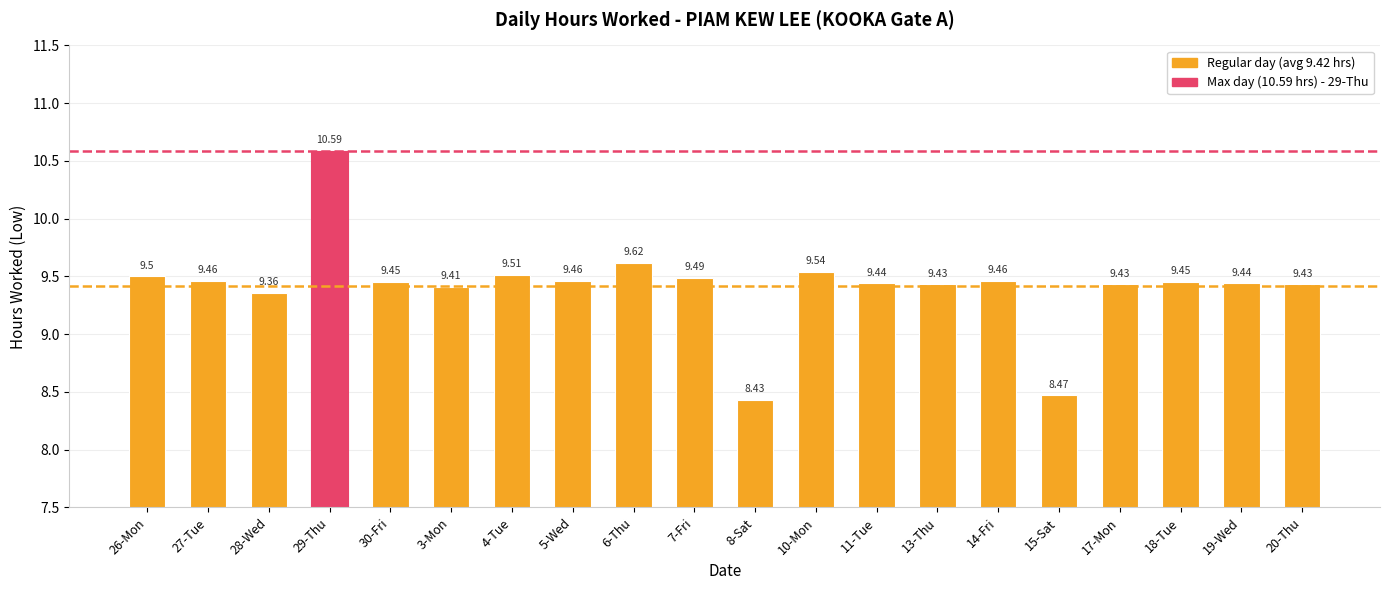

What is the difference between the maximum and minimum values?

2.2